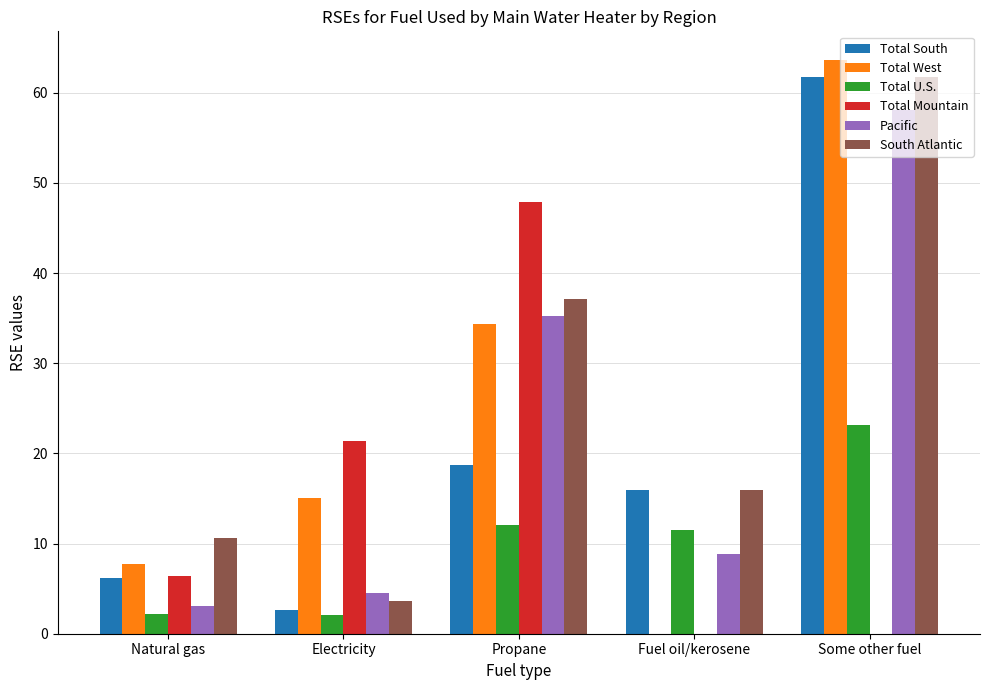

What are all the series names shown in the legend?

Total South, Total West, Total U.S., Total Mountain, Pacific, South Atlantic